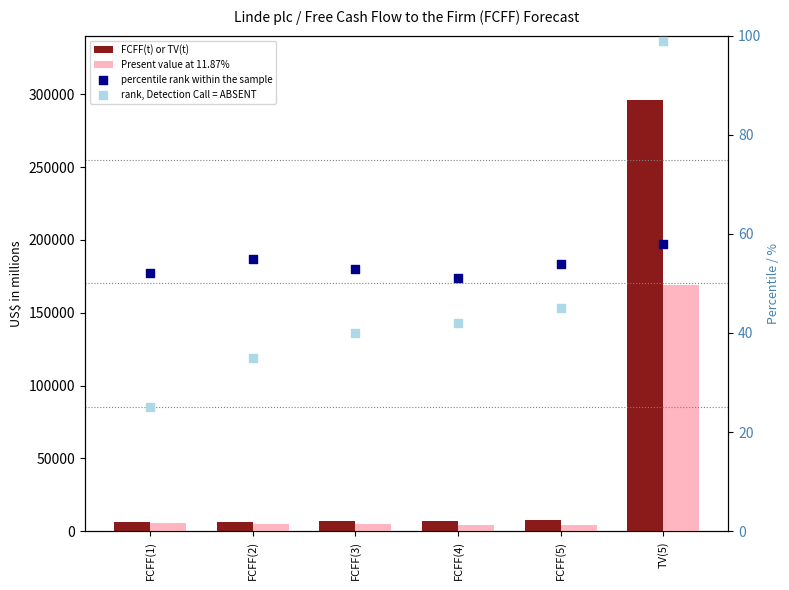

Which series contains the highest Y value?

FCFF(t) or TV(t)